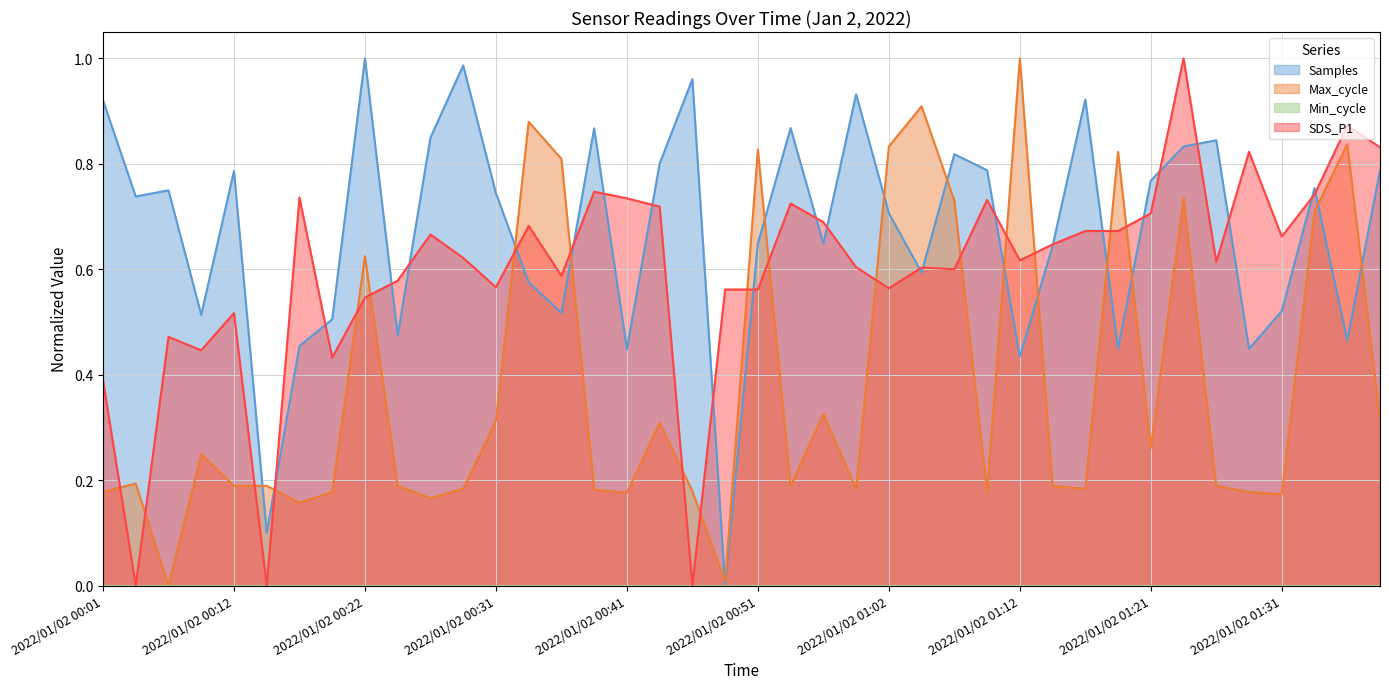

Reading left to right, extract all data points from this chart.

Samples: 0.9	0.7	0.7	0.5	0.8	0.1	0.5	0.5	1.0	0.5	0.8	1.0	0.7	0.6	0.5	0.9	0.4	0.8	1.0	0.0	0.6	0.9	0.6	0.9	0.7	0.6	0.8	0.8	0.4	0.6	0.9	0.4	0.8	0.8	0.8	0.4	0.5	0.8	0.5	0.8
Max_cycle: 0.2	0.2	0.0	0.2	0.2	0.2	0.2	0.2	0.6	0.2	0.2	0.2	0.3	0.9	0.8	0.2	0.2	0.3	0.2	0.0	0.8	0.2	0.3	0.2	0.8	0.9	0.7	0.2	1.0	0.2	0.2	0.8	0.3	0.7	0.2	0.2	0.2	0.7	0.8	0.3
SDS_P1: 0.4	0.0	0.5	0.4	0.5	0.0	0.7	0.4	0.5	0.6	0.7	0.6	0.6	0.7	0.6	0.7	0.7	0.7	0.0	0.6	0.6	0.7	0.7	0.6	0.6	0.6	0.6	0.7	0.6	0.6	0.7	0.7	0.7	1.0	0.6	0.8	0.7	0.7	0.9	0.8